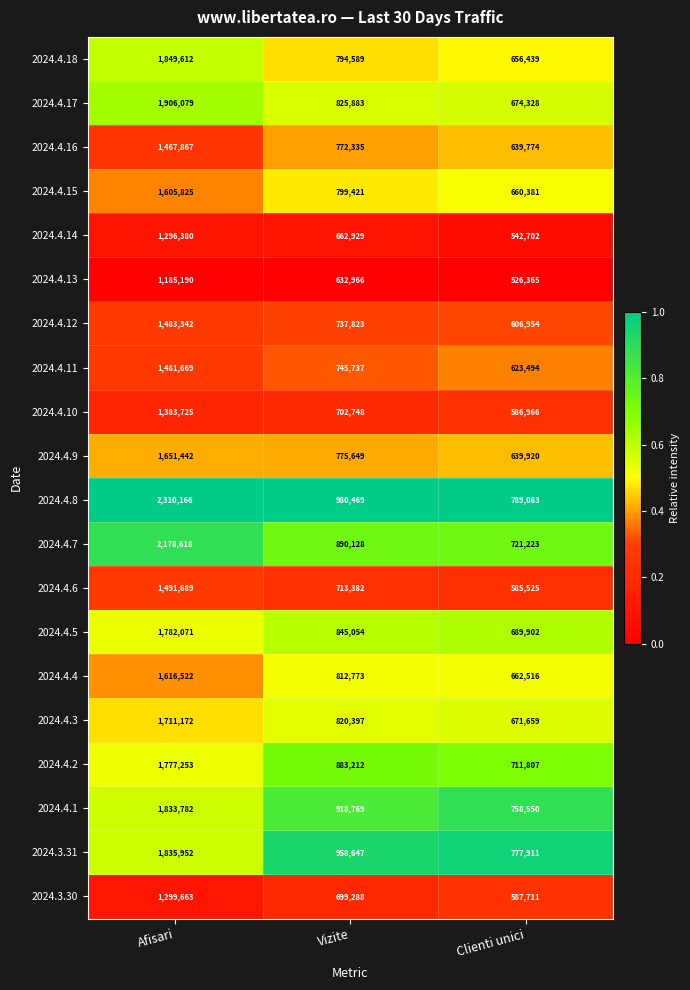

Which series has the largest total across all categories?

2024.4.8